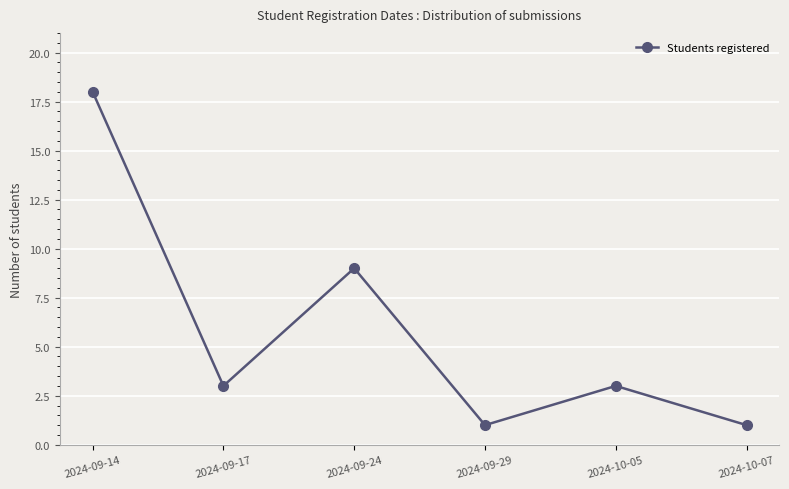

Count the number of categories in the chart.

6